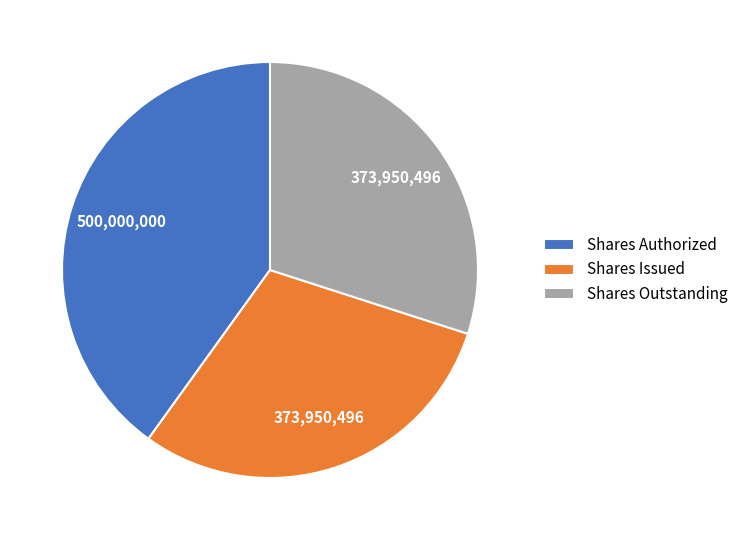

Do Shares Issued and Shares Authorized together represent more than half of the pie?

Yes